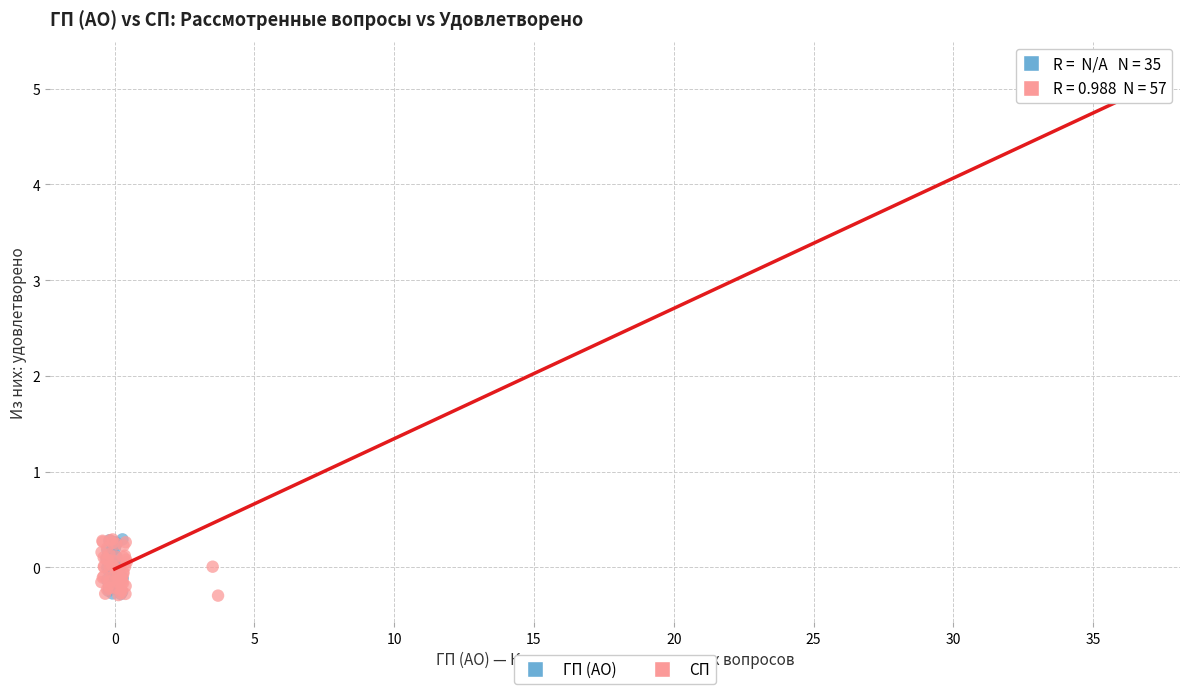

Which series has the widest spread of Y values?

СП